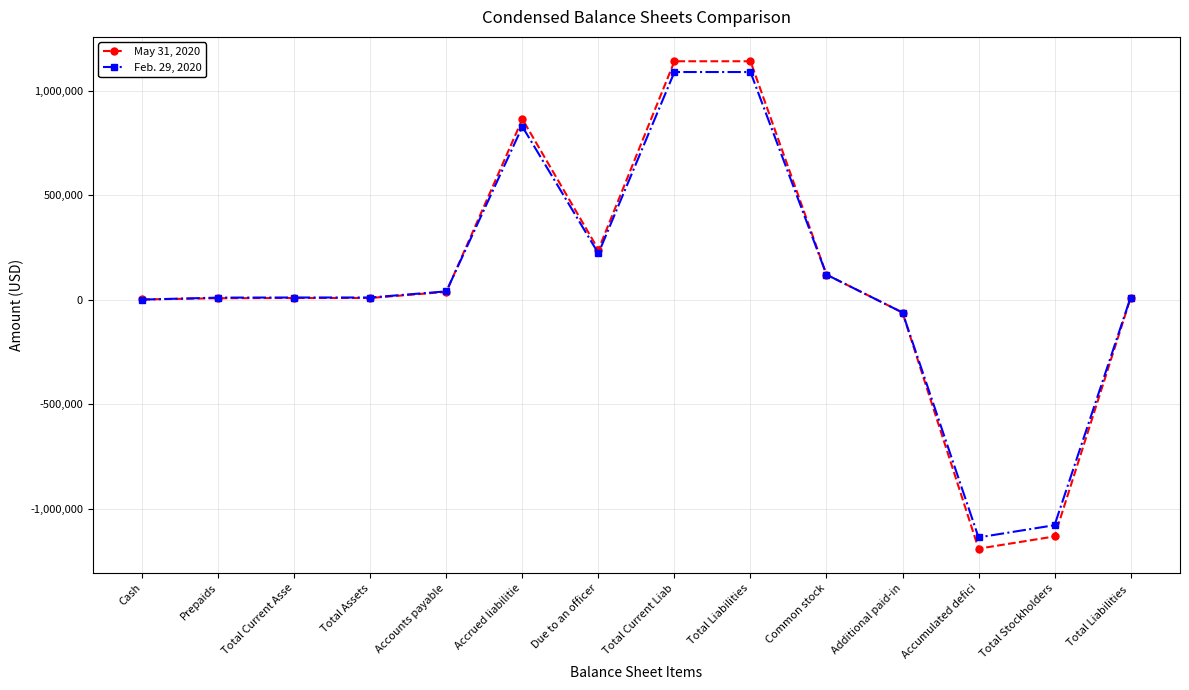

What is the label of the 7th point from the left?

Due to an officer